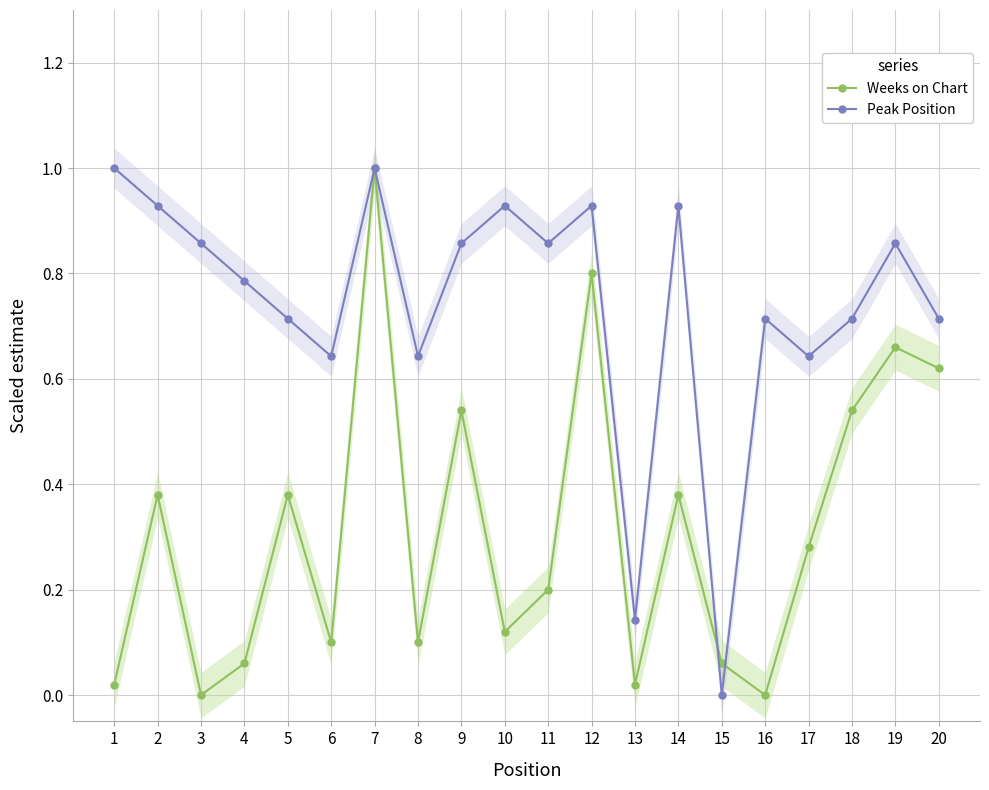

Which series has the largest total across all categories?

Peak Position